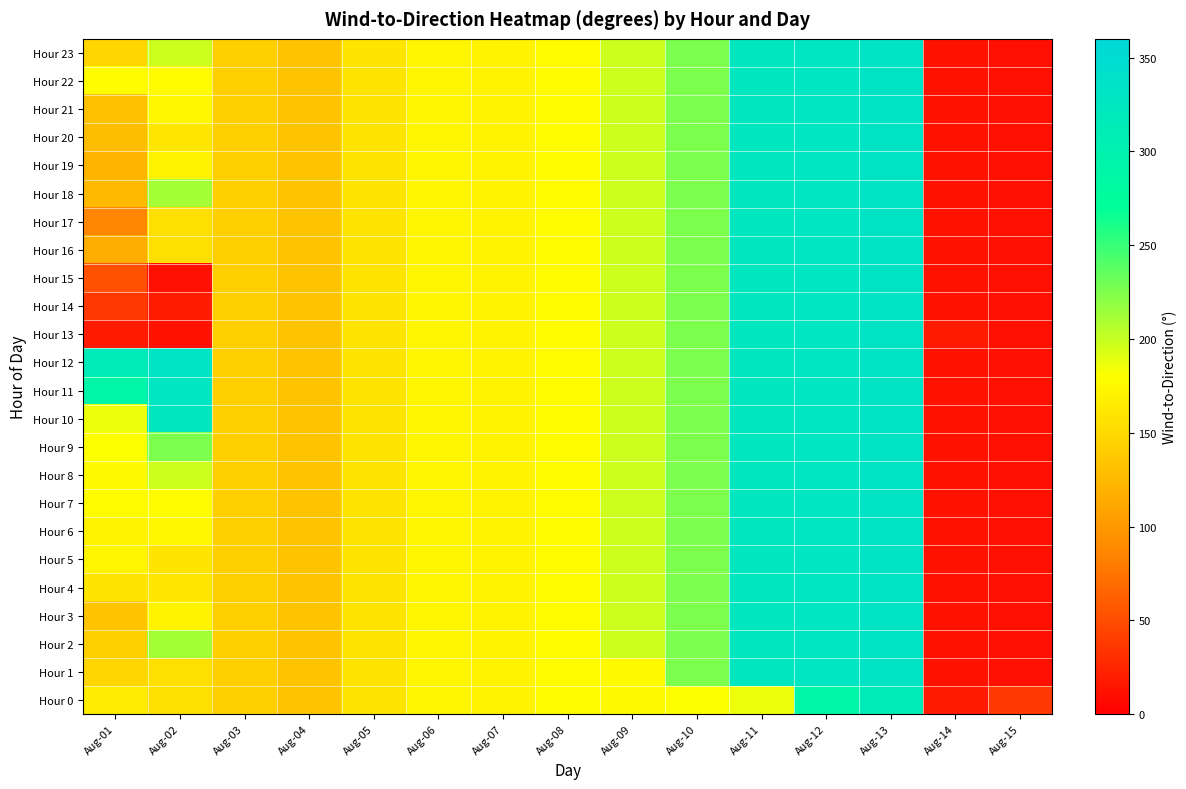

Reading left to right, list all the values displayed in this chart.

Hour 0: Aug-01=165	Aug-02=155	Aug-03=143	Aug-04=134	Aug-05=160	Aug-06=172	Aug-07=171	Aug-08=178	Aug-09=176	Aug-10=180	Aug-11=187	Aug-12=291	Aug-13=314	Aug-14=18	Aug-15=37
Hour 1: Aug-01=149	Aug-02=156	Aug-03=143	Aug-04=134	Aug-05=160	Aug-06=172	Aug-07=171	Aug-08=178	Aug-09=176	Aug-10=226	Aug-11=324	Aug-12=328	Aug-13=332	Aug-14=14	Aug-15=11
Hour 2: Aug-01=143	Aug-02=211	Aug-03=143	Aug-04=134	Aug-05=160	Aug-06=172	Aug-07=171	Aug-08=178	Aug-09=198	Aug-10=226	Aug-11=324	Aug-12=328	Aug-13=332	Aug-14=14	Aug-15=11
Hour 3: Aug-01=134	Aug-02=171	Aug-03=143	Aug-04=134	Aug-05=160	Aug-06=172	Aug-07=171	Aug-08=178	Aug-09=198	Aug-10=226	Aug-11=324	Aug-12=328	Aug-13=332	Aug-14=14	Aug-15=11
Hour 4: Aug-01=160	Aug-02=161	Aug-03=143	Aug-04=134	Aug-05=160	Aug-06=172	Aug-07=171	Aug-08=178	Aug-09=198	Aug-10=226	Aug-11=324	Aug-12=328	Aug-13=332	Aug-14=14	Aug-15=11
Hour 5: Aug-01=172	Aug-02=160	Aug-03=143	Aug-04=134	Aug-05=160	Aug-06=172	Aug-07=171	Aug-08=178	Aug-09=198	Aug-10=226	Aug-11=324	Aug-12=328	Aug-13=332	Aug-14=14	Aug-15=11
Hour 6: Aug-01=171	Aug-02=174	Aug-03=143	Aug-04=134	Aug-05=160	Aug-06=172	Aug-07=171	Aug-08=178	Aug-09=198	Aug-10=226	Aug-11=324	Aug-12=328	Aug-13=332	Aug-14=14	Aug-15=11
Hour 7: Aug-01=178	Aug-02=178	Aug-03=143	Aug-04=134	Aug-05=160	Aug-06=172	Aug-07=171	Aug-08=178	Aug-09=198	Aug-10=226	Aug-11=324	Aug-12=328	Aug-13=332	Aug-14=14	Aug-15=11
Hour 8: Aug-01=176	Aug-02=198	Aug-03=143	Aug-04=134	Aug-05=160	Aug-06=172	Aug-07=171	Aug-08=178	Aug-09=198	Aug-10=226	Aug-11=324	Aug-12=328	Aug-13=332	Aug-14=14	Aug-15=11
Hour 9: Aug-01=180	Aug-02=226	Aug-03=143	Aug-04=134	Aug-05=160	Aug-06=172	Aug-07=171	Aug-08=178	Aug-09=198	Aug-10=226	Aug-11=324	Aug-12=328	Aug-13=332	Aug-14=14	Aug-15=11
Hour 10: Aug-01=187	Aug-02=324	Aug-03=143	Aug-04=134	Aug-05=160	Aug-06=172	Aug-07=171	Aug-08=178	Aug-09=198	Aug-10=226	Aug-11=324	Aug-12=328	Aug-13=332	Aug-14=14	Aug-15=11
Hour 11: Aug-01=291	Aug-02=328	Aug-03=143	Aug-04=134	Aug-05=160	Aug-06=172	Aug-07=171	Aug-08=178	Aug-09=198	Aug-10=226	Aug-11=324	Aug-12=328	Aug-13=332	Aug-14=14	Aug-15=11
Hour 12: Aug-01=314	Aug-02=332	Aug-03=143	Aug-04=134	Aug-05=160	Aug-06=172	Aug-07=171	Aug-08=178	Aug-09=198	Aug-10=226	Aug-11=324	Aug-12=328	Aug-13=332	Aug-14=14	Aug-15=11
Hour 13: Aug-01=18	Aug-02=14	Aug-03=143	Aug-04=134	Aug-05=160	Aug-06=172	Aug-07=171	Aug-08=178	Aug-09=198	Aug-10=226	Aug-11=324	Aug-12=328	Aug-13=332	Aug-14=18	Aug-15=11
Hour 14: Aug-01=37	Aug-02=19	Aug-03=143	Aug-04=134	Aug-05=160	Aug-06=172	Aug-07=171	Aug-08=178	Aug-09=198	Aug-10=226	Aug-11=324	Aug-12=328	Aug-13=332	Aug-14=14	Aug-15=11
Hour 15: Aug-01=53	Aug-02=11	Aug-03=143	Aug-04=134	Aug-05=160	Aug-06=172	Aug-07=171	Aug-08=178	Aug-09=198	Aug-10=226	Aug-11=324	Aug-12=328	Aug-13=332	Aug-14=14	Aug-15=11
Hour 16: Aug-01=116	Aug-02=155	Aug-03=143	Aug-04=134	Aug-05=160	Aug-06=172	Aug-07=171	Aug-08=178	Aug-09=198	Aug-10=226	Aug-11=324	Aug-12=328	Aug-13=332	Aug-14=14	Aug-15=11
Hour 17: Aug-01=87	Aug-02=156	Aug-03=143	Aug-04=134	Aug-05=160	Aug-06=172	Aug-07=171	Aug-08=178	Aug-09=198	Aug-10=226	Aug-11=324	Aug-12=328	Aug-13=332	Aug-14=14	Aug-15=11
Hour 18: Aug-01=126	Aug-02=211	Aug-03=143	Aug-04=134	Aug-05=160	Aug-06=172	Aug-07=171	Aug-08=178	Aug-09=198	Aug-10=226	Aug-11=324	Aug-12=328	Aug-13=332	Aug-14=14	Aug-15=11
Hour 19: Aug-01=121	Aug-02=171	Aug-03=143	Aug-04=134	Aug-05=160	Aug-06=172	Aug-07=171	Aug-08=178	Aug-09=198	Aug-10=226	Aug-11=324	Aug-12=328	Aug-13=332	Aug-14=14	Aug-15=11
Hour 20: Aug-01=129	Aug-02=161	Aug-03=143	Aug-04=134	Aug-05=160	Aug-06=172	Aug-07=171	Aug-08=178	Aug-09=198	Aug-10=226	Aug-11=324	Aug-12=328	Aug-13=332	Aug-14=14	Aug-15=11
Hour 21: Aug-01=131	Aug-02=174	Aug-03=143	Aug-04=134	Aug-05=160	Aug-06=172	Aug-07=171	Aug-08=178	Aug-09=198	Aug-10=226	Aug-11=324	Aug-12=328	Aug-13=332	Aug-14=14	Aug-15=11
Hour 22: Aug-01=178	Aug-02=178	Aug-03=143	Aug-04=134	Aug-05=160	Aug-06=172	Aug-07=171	Aug-08=178	Aug-09=198	Aug-10=226	Aug-11=324	Aug-12=328	Aug-13=332	Aug-14=14	Aug-15=11
Hour 23: Aug-01=148	Aug-02=198	Aug-03=143	Aug-04=134	Aug-05=160	Aug-06=172	Aug-07=171	Aug-08=178	Aug-09=198	Aug-10=226	Aug-11=324	Aug-12=328	Aug-13=332	Aug-14=14	Aug-15=11